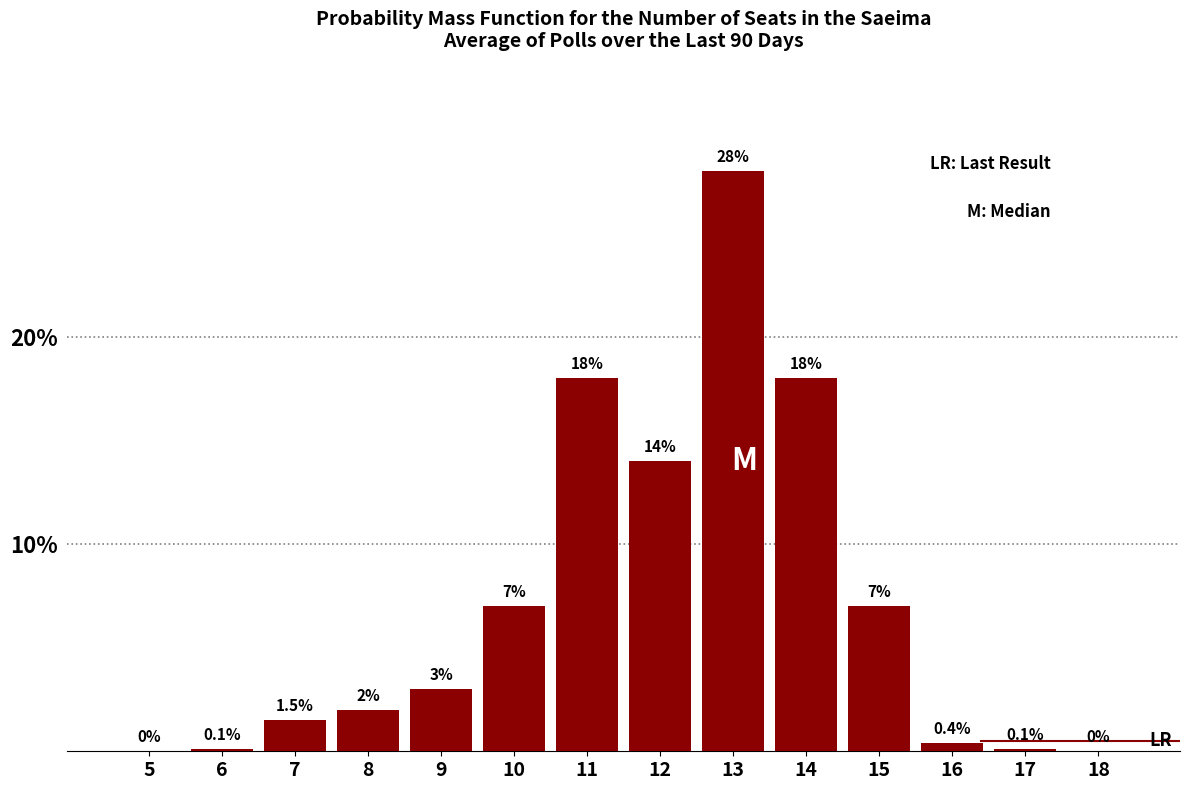

Reading left to right, what are all the values shown in this chart?

5=0.0	6=0.1	7=1.5	8=2.0	9=3.0	10=7.0	11=18.0	12=14.0	13=28.0	14=18.0	15=7.0	16=0.4	17=0.1	18=0.0